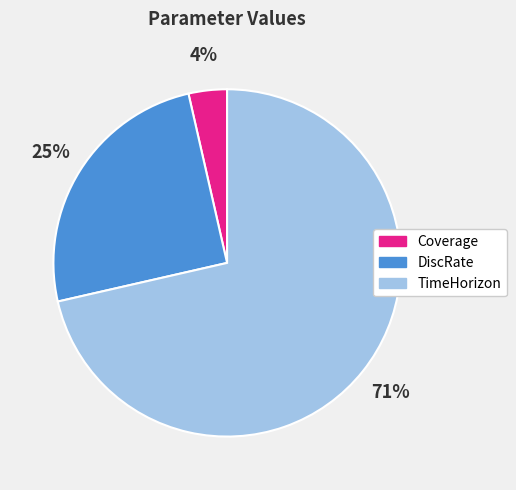

How many slices are in this pie chart?

3